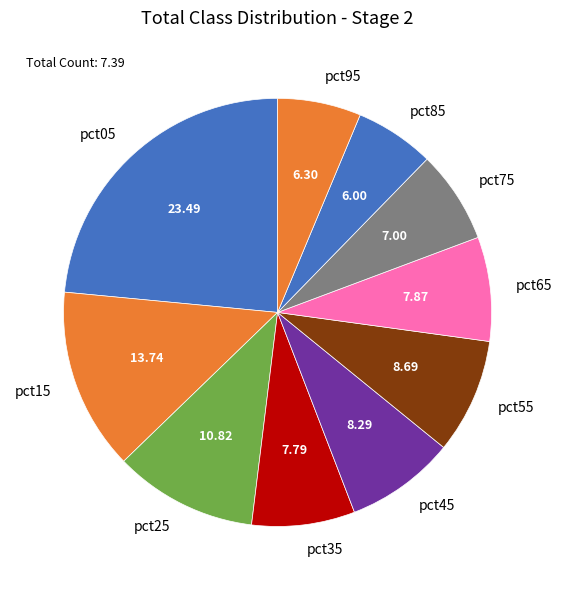

Count the number of slices in the pie.

10